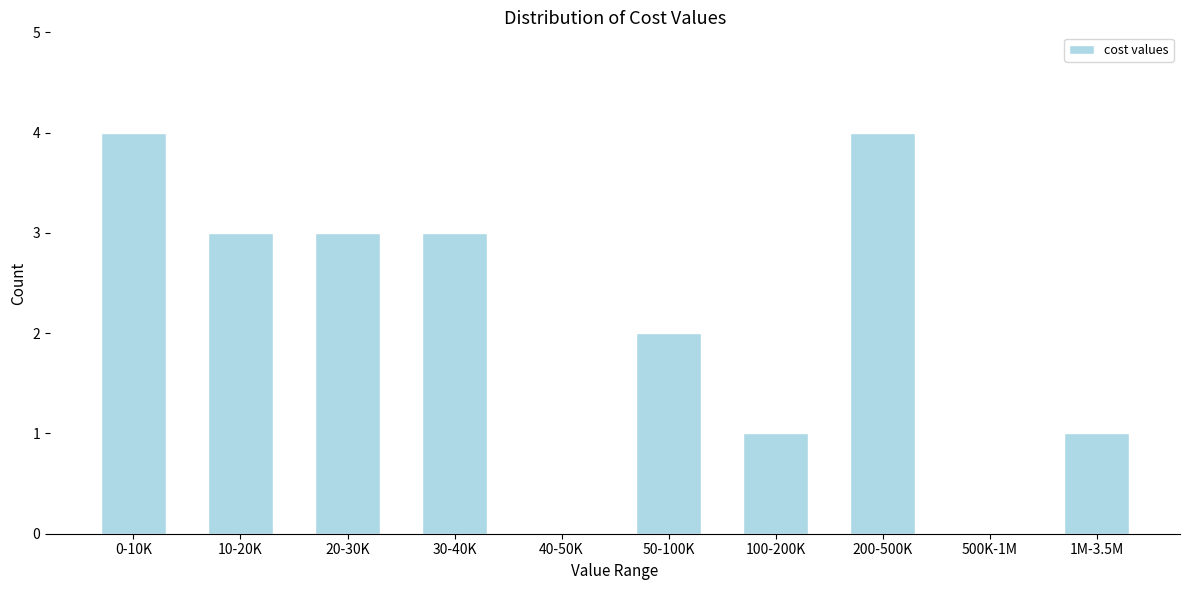

Reading left to right, list all the values displayed in this chart.

0-10K=4	10-20K=3	20-30K=3	30-40K=3	40-50K=0	50-100K=2	100-200K=1	200-500K=4	500K-1M=0	1M-3.5M=1